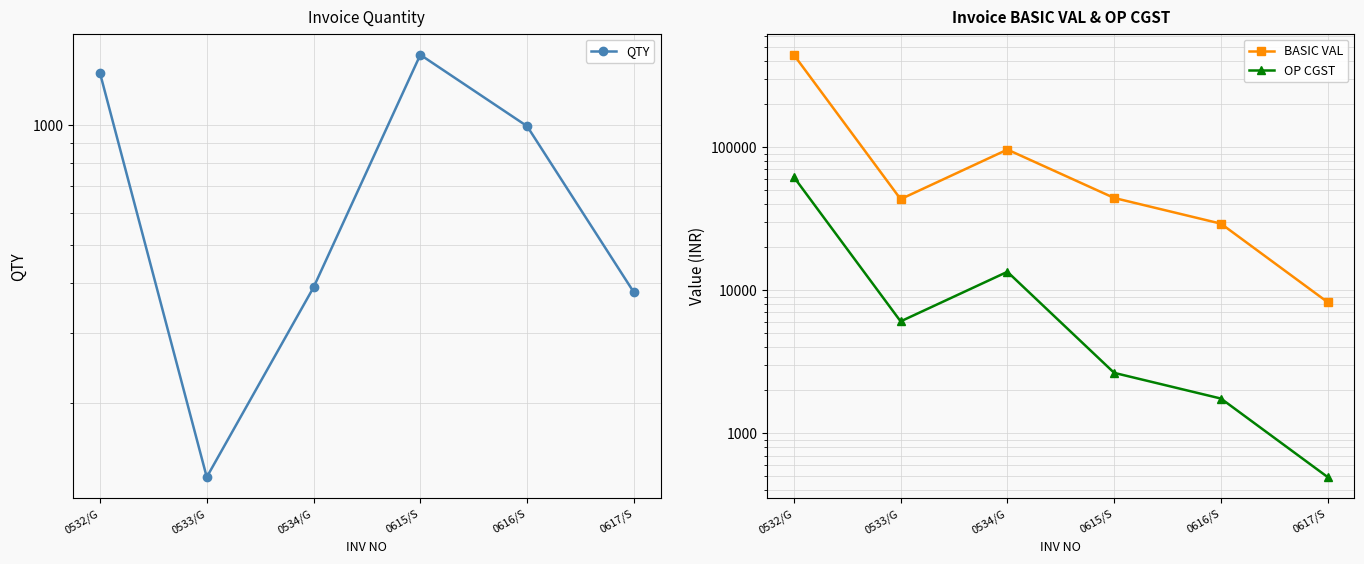

Which series changed the most between 0616/S and 0617/S?

BASIC VAL